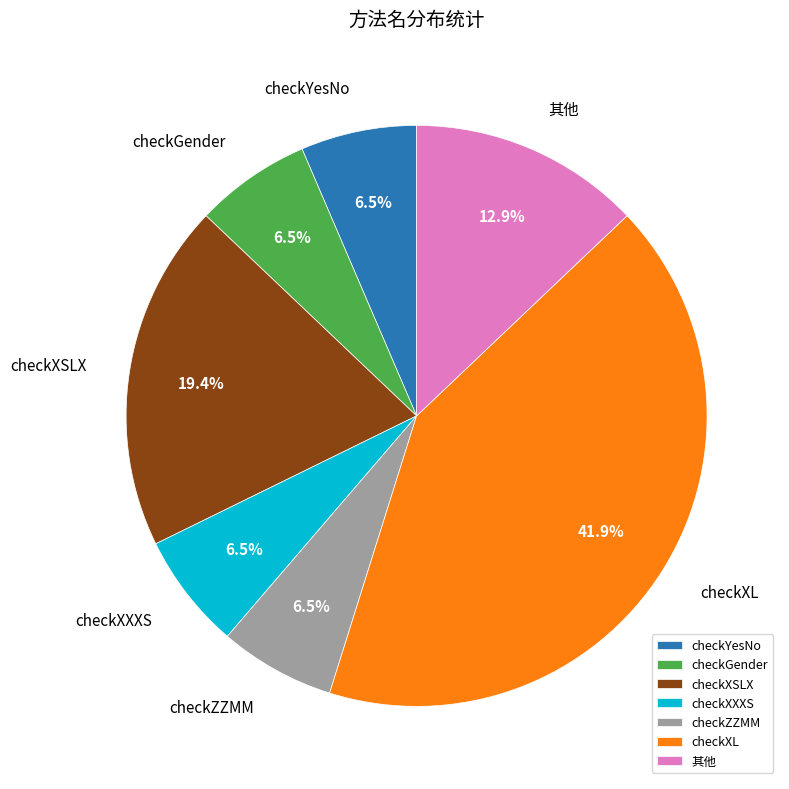

How many segments does this pie chart have?

7